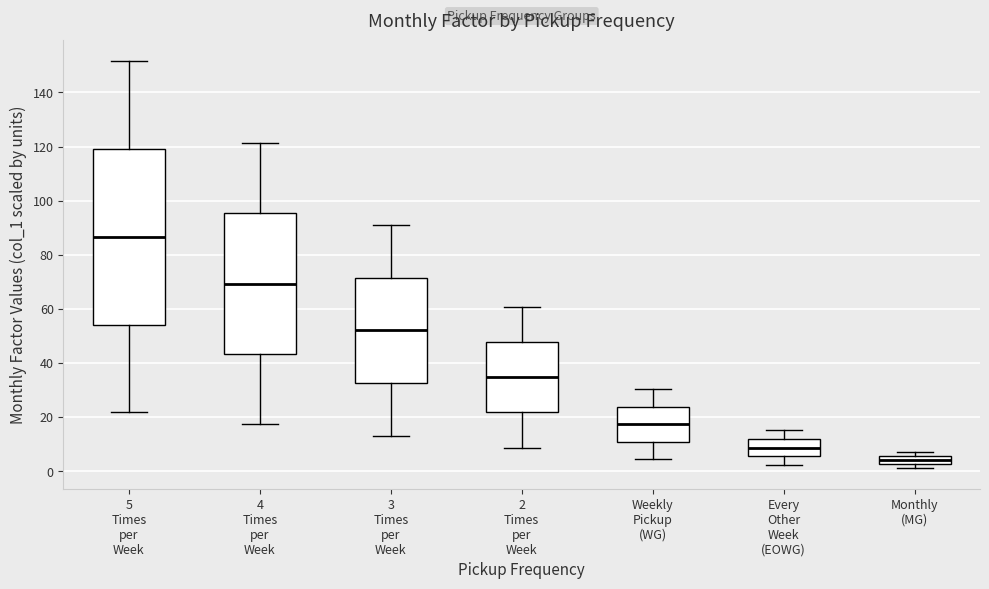

Reading left to right, transcribe this box plot: for each box, give where its median line is, the range the box spans, and where its two whiskers end, as read against the y-axis. The values are not printed on the chart, so give them approximately, as read against the axis.

5 Times per Week: median 86, box 54 to 120, whiskers 22 to 152
4 Times per Week: median 70, box 44 to 96, whiskers 18 to 122
3 Times per Week: median 52, box 32 to 72, whiskers 14 to 92
2 Times per Week: median 34, box 22 to 48, whiskers 8 to 60
Weekly Pickup (WG): median 18, box 10 to 24, whiskers 4 to 30
Every Other Week (EOWG): median 8, box 6 to 12, whiskers 2 to 16
Monthly (MG): median 4, box 2 to 6, whiskers 2 (just below the box's lower edge) to 8